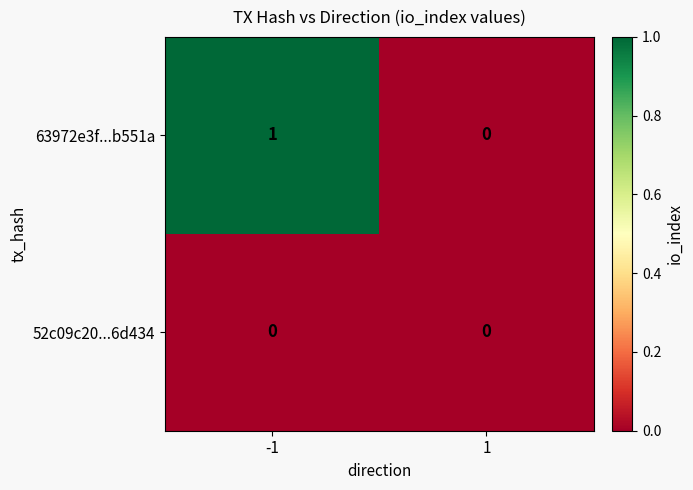

How many data points does each series have?

2